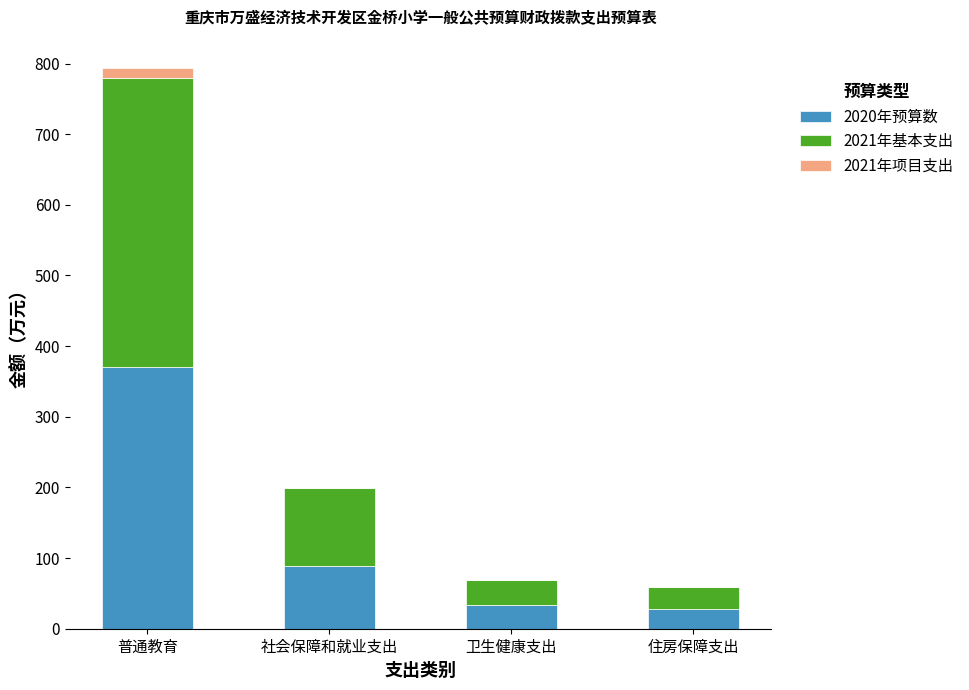

What is the total value across all series at 普通教育?

794.1